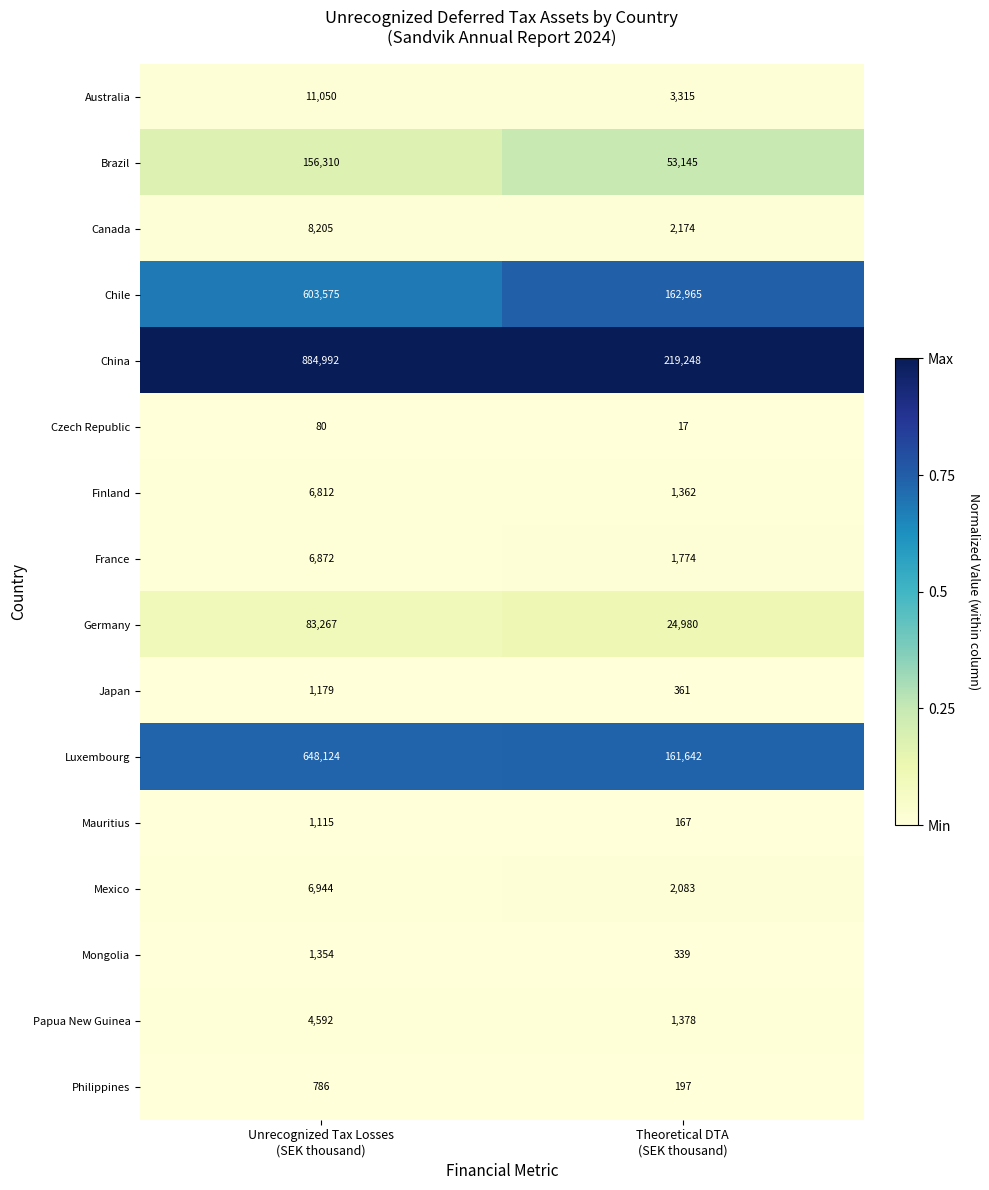

Which series has the widest spread of values?

China